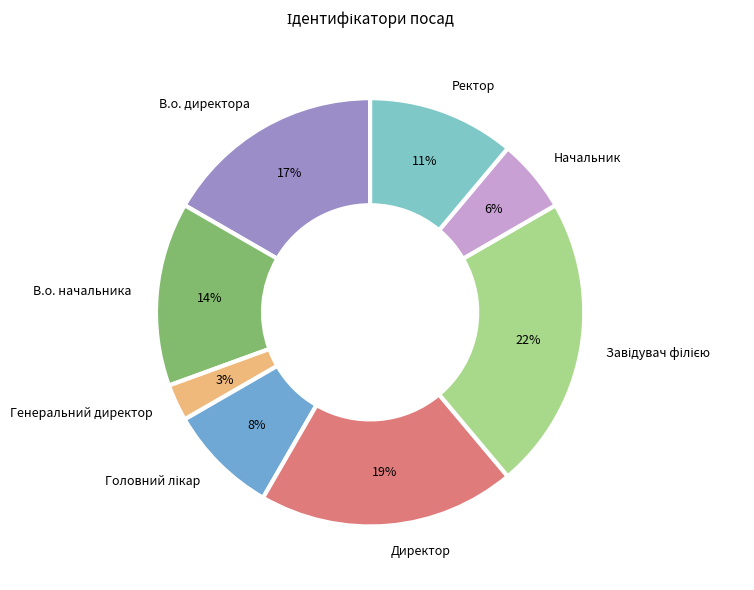

To the nearest percent, what is the combined percentage of В.о. директора and В.о. начальника?

31%